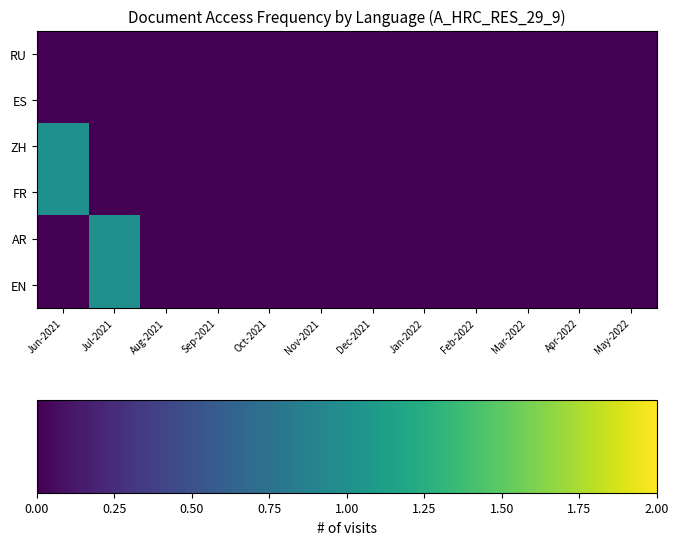

Which series has the largest total across all categories?

ZH